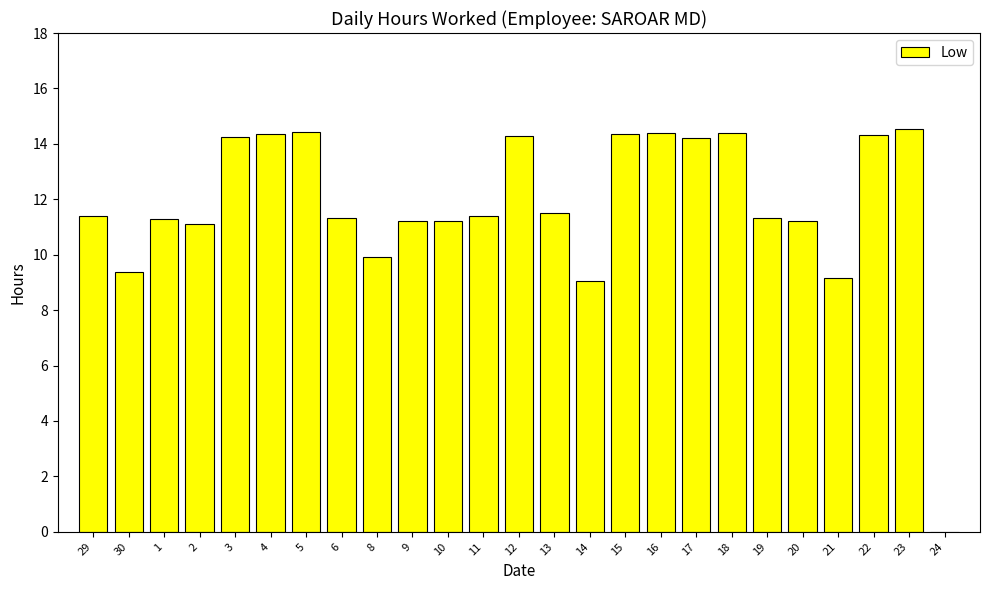

What is the sum of all values?

294.0